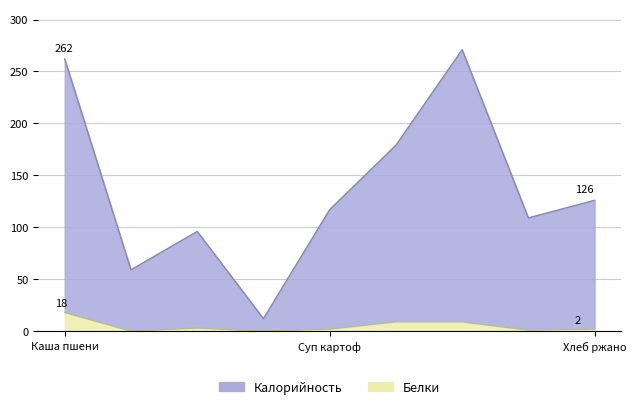

Read the Белки value at Биточки рубленные.

9